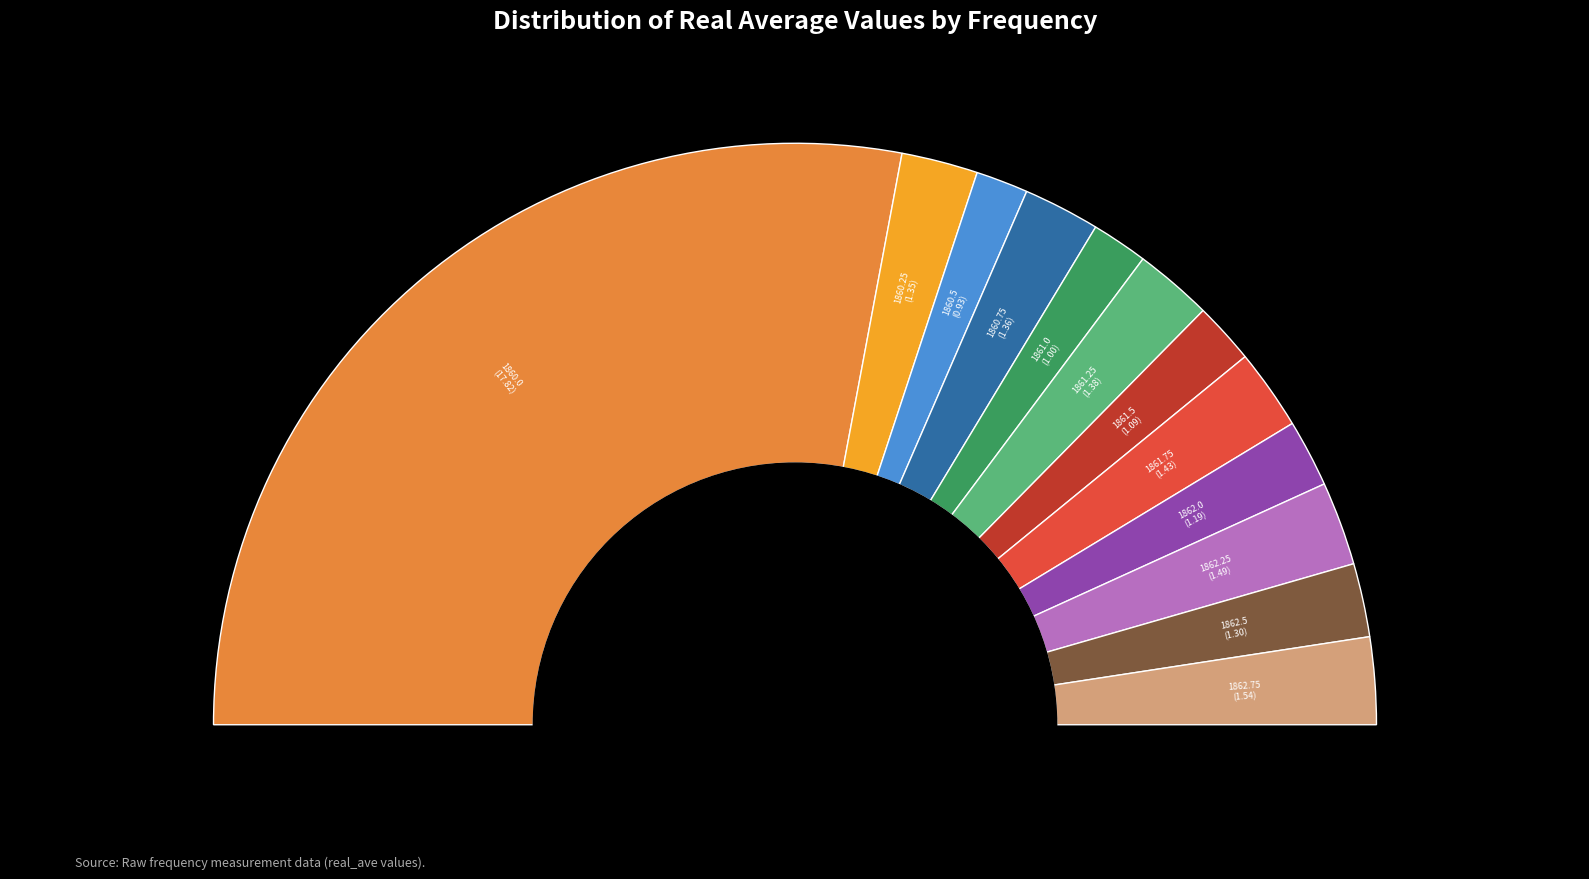

To the nearest percent, what percentage of the pie is 1861.75?

4%